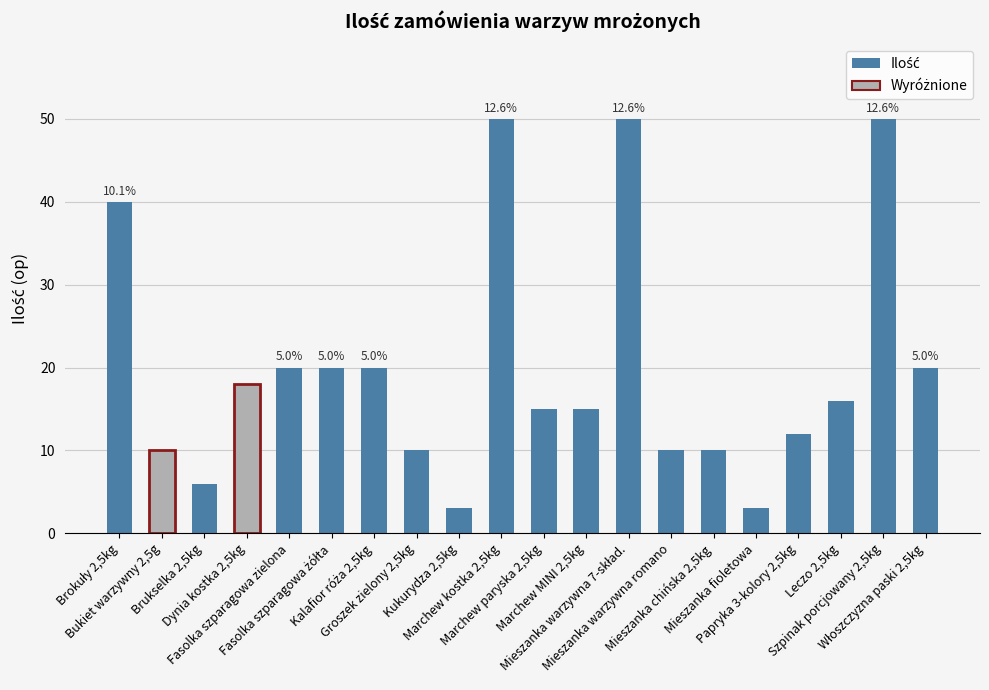

Reading left to right, transcribe all the data shown in this chart.

40	10	6	18	20	20	20	10	3	50	15	15	50	10	10	3	12	16	50	20